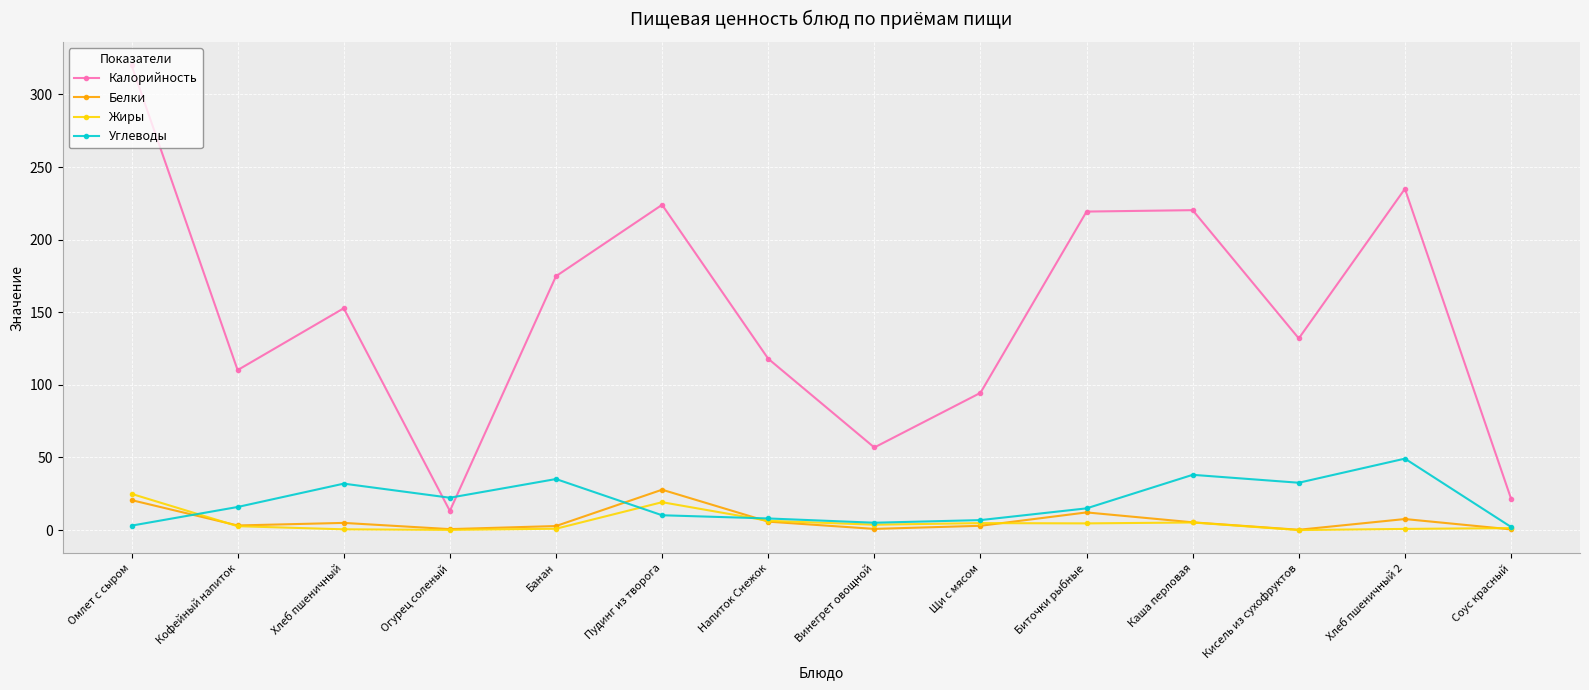

How many categories are shown in the chart?

14